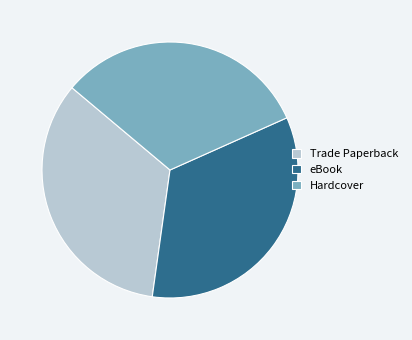

What is the smallest slice in the pie chart?

Hardcover